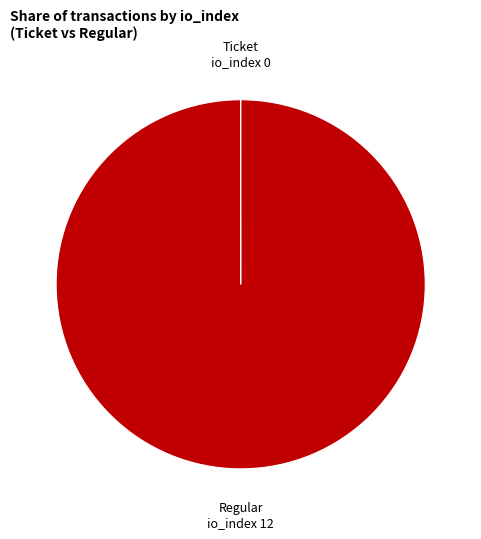

Which category accounts for the majority?

Regular io_index 12